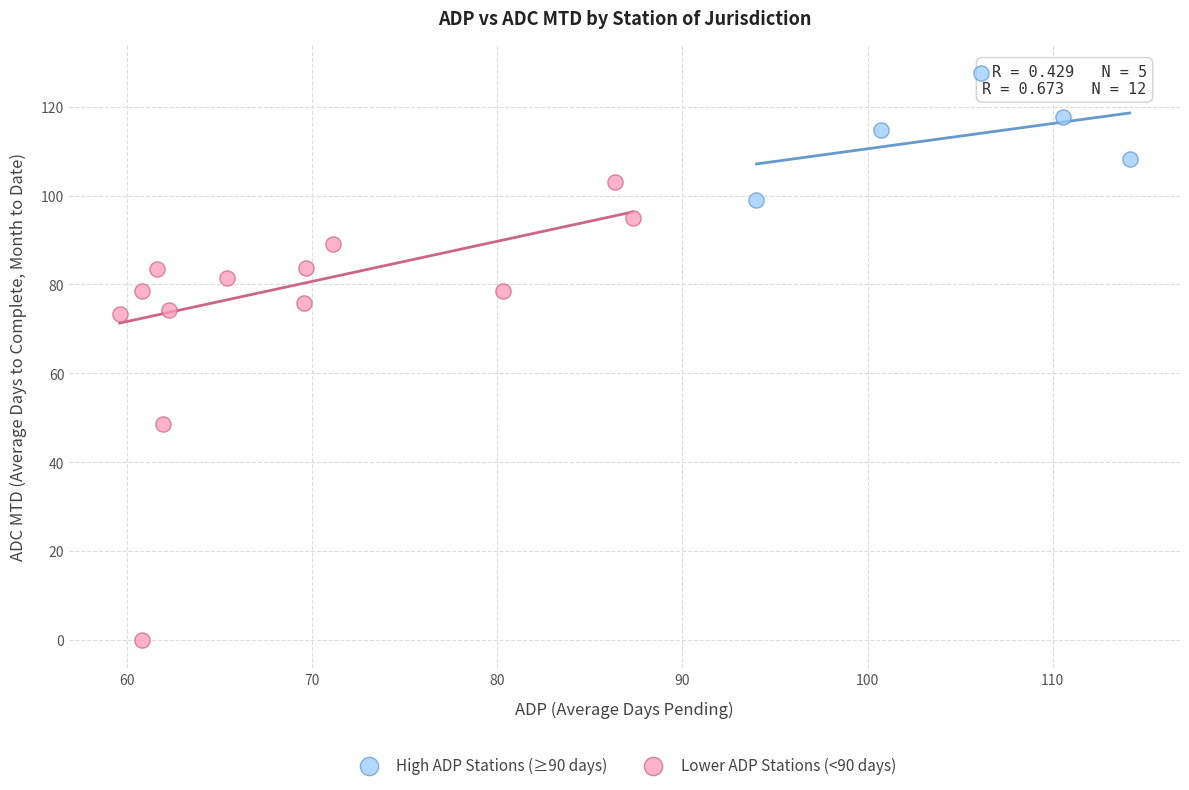

What are all the series names shown in the legend?

High ADP Stations (≥90 days), Lower ADP Stations (<90 days)